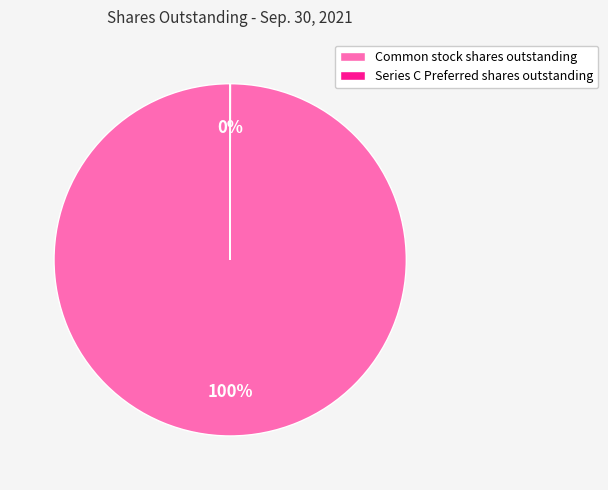

Is it true that Common stock shares outstanding is 100% of the pie?

True